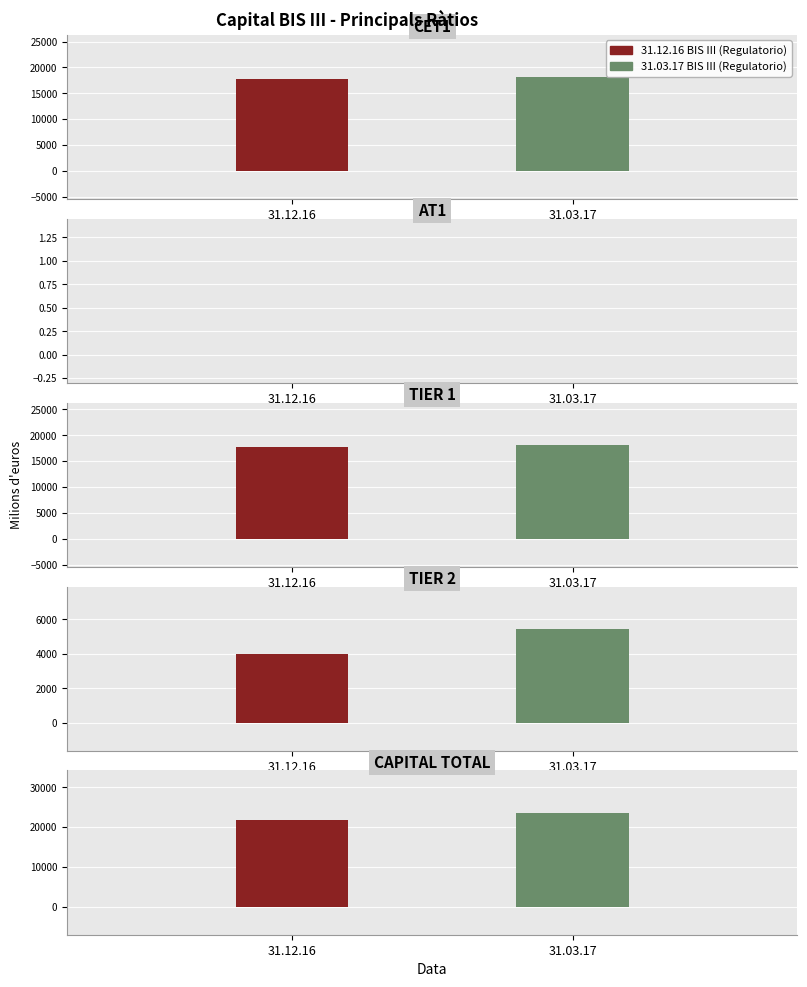

Reading left to right, list all the values displayed in this chart.

31.12.16 BIS III Regulatorio: 17789.0	0.0	17789.0	4002.9	21791.9
31.03.17 BIS III Regulatorio: 18153.5	0.0	18153.5	5457.8	23611.3